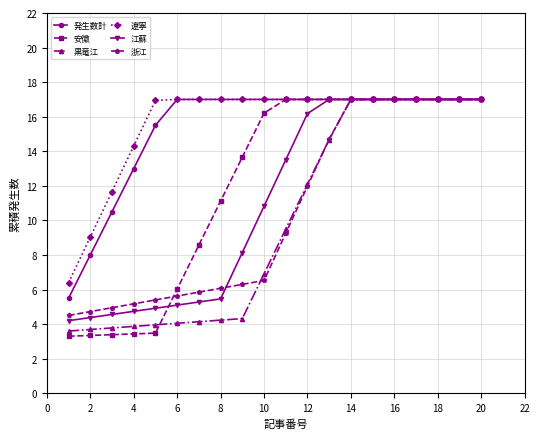

Which series has the widest spread of values?

安徽